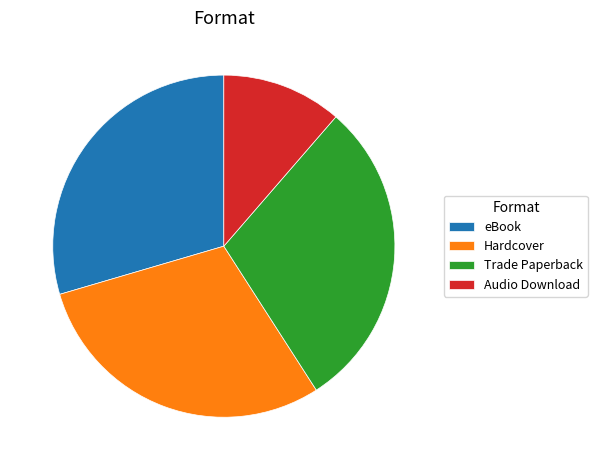

Is it true that Trade Paperback is 30% of the pie?

True